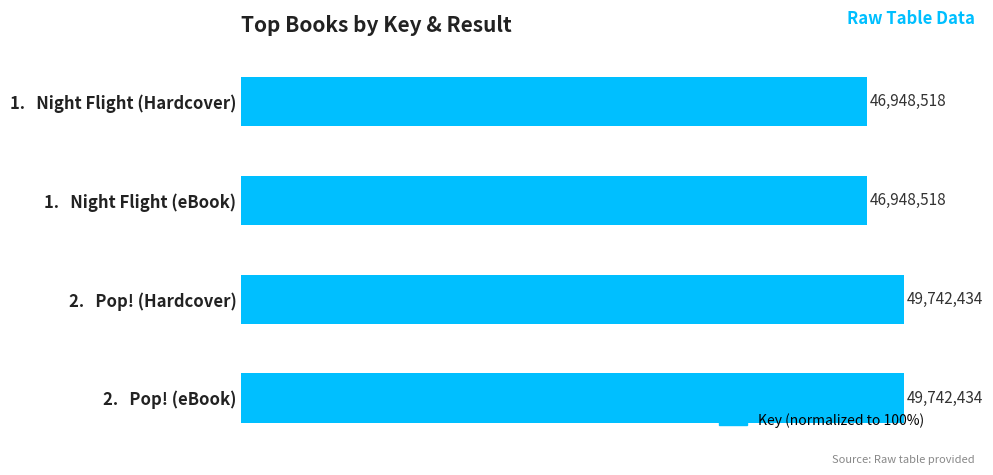

How many bars are there in total?

4